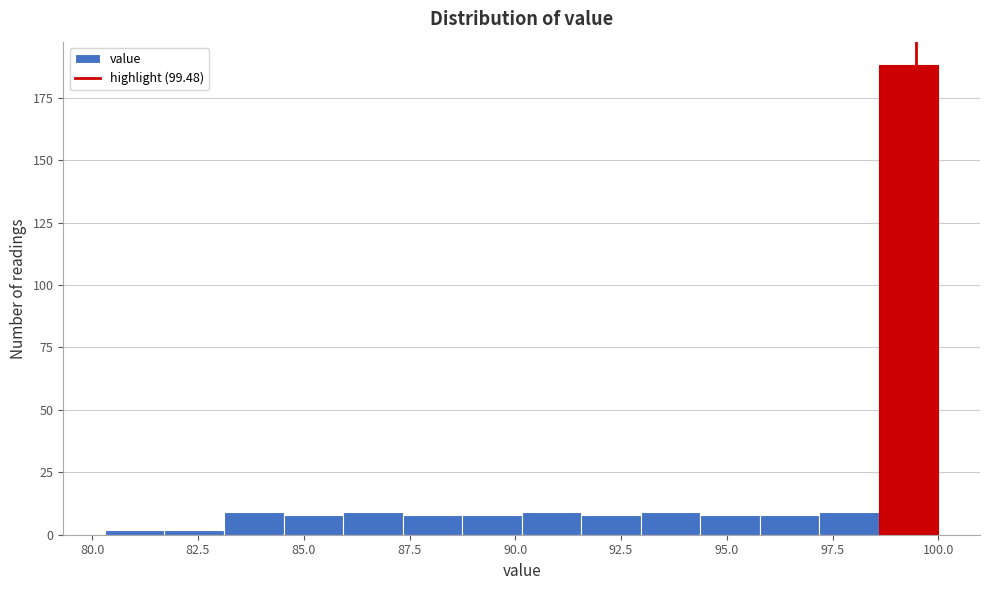

Read against the x-axis, roughly where is the centre of the tallest bar?

99.5